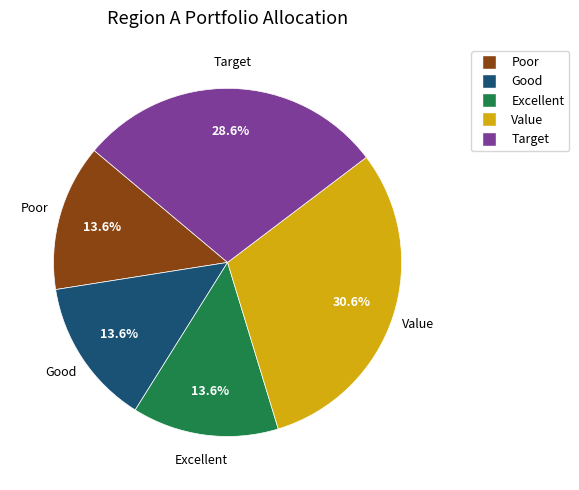

What portion of the pie excludes Value?

69.4%